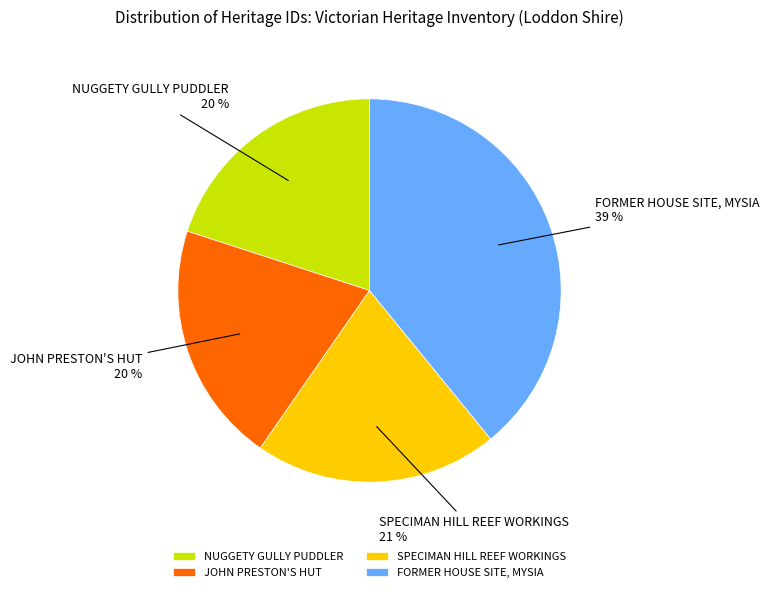

To the nearest percent, what is the average slice percentage?

25%